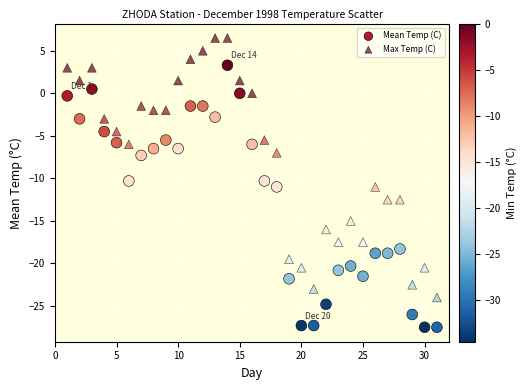

Which series has the largest Y range (max minus min)?

Mean Temp (C)